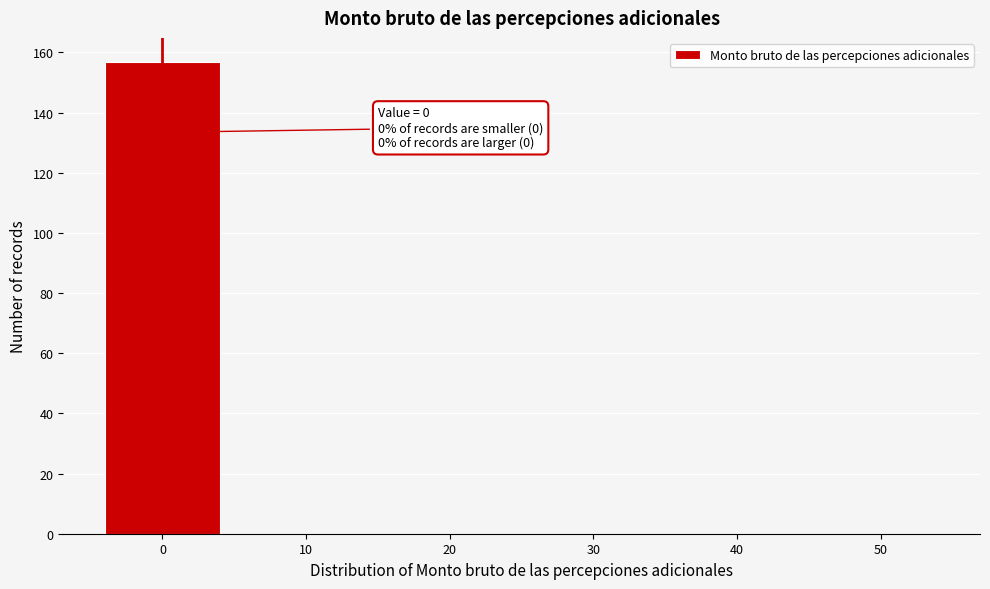

Reading left to right, extract all data points from this chart.

0=157	10=0	20=0	30=0	40=0	50=0